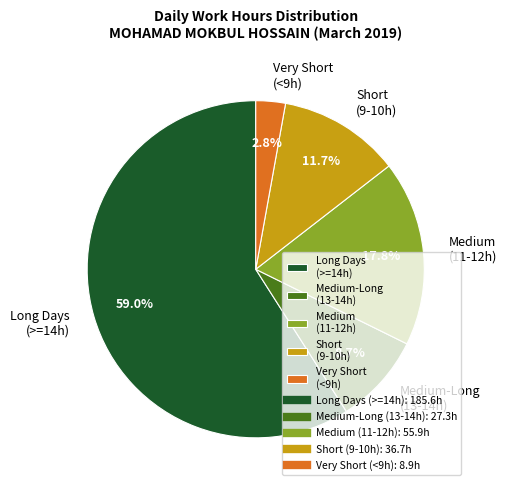

Between Very Short (<9h) and Medium (11-12h), which is larger?

Medium (11-12h)